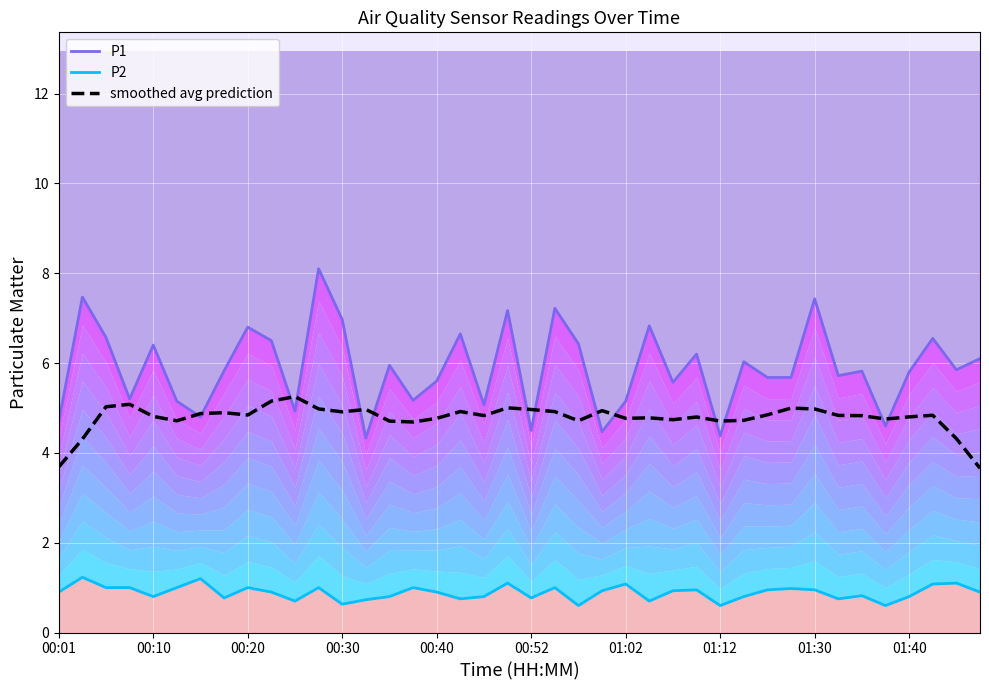

Reading right to left, extract all data points from this chart.

P1: 6.1	5.8	6.5	5.8	4.6	5.8	5.7	7.4	5.7	5.7	6.0	4.4	6.2	5.6	6.8	5.2	4.5	6.4	7.2	4.5	7.2	5.1	6.7	5.6	5.2	6.0	4.3	7.0	8.1	4.9	6.5	6.8	5.8	4.8	5.2	6.4	5.2	6.6	7.5	4.7
P2: 0.9	1.1	1.1	0.8	0.6	0.8	0.8	0.9	1.0	0.9	0.8	0.6	0.9	0.9	0.7	1.1	0.9	0.6	1.0	0.8	1.1	0.8	0.8	0.9	1.0	0.8	0.7	0.6	1.0	0.7	0.9	1.0	0.8	1.2	1.0	0.8	1.0	1.0	1.2	0.9
smoothed avg prediction: 3.7	4.3	4.8	4.8	4.8	4.8	4.8	5.0	5.0	4.8	4.7	4.7	4.8	4.7	4.8	4.8	4.9	4.7	4.9	5.0	5.0	4.8	4.9	4.8	4.7	4.7	5.0	4.9	5.0	5.3	5.2	4.8	4.9	4.9	4.7	4.8	5.1	5.0	4.3	3.7